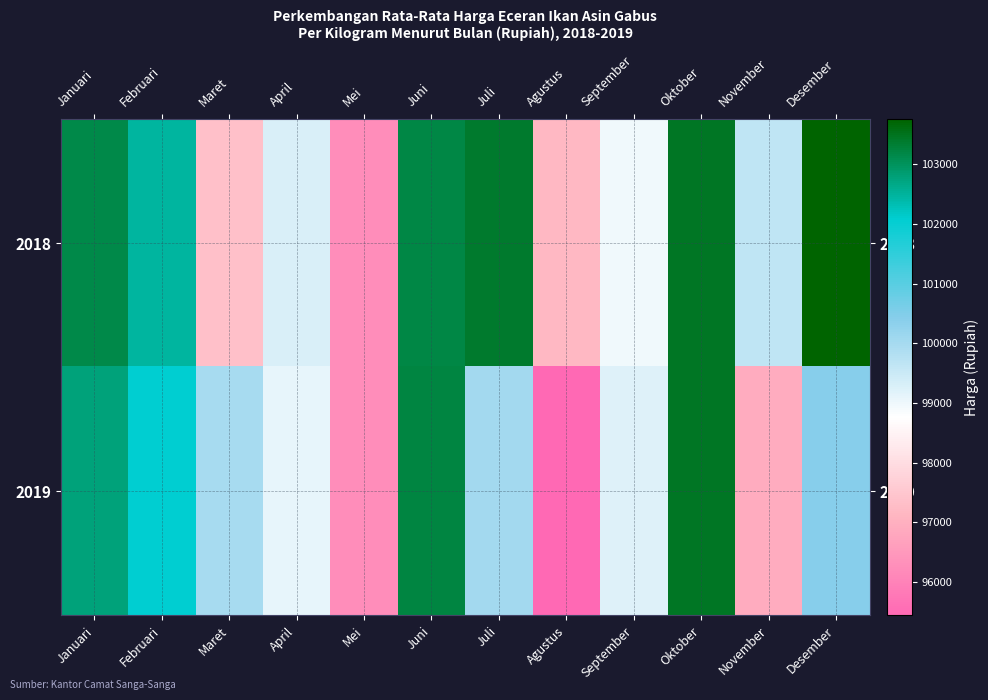

Which has a higher value, April or Juni?

Juni